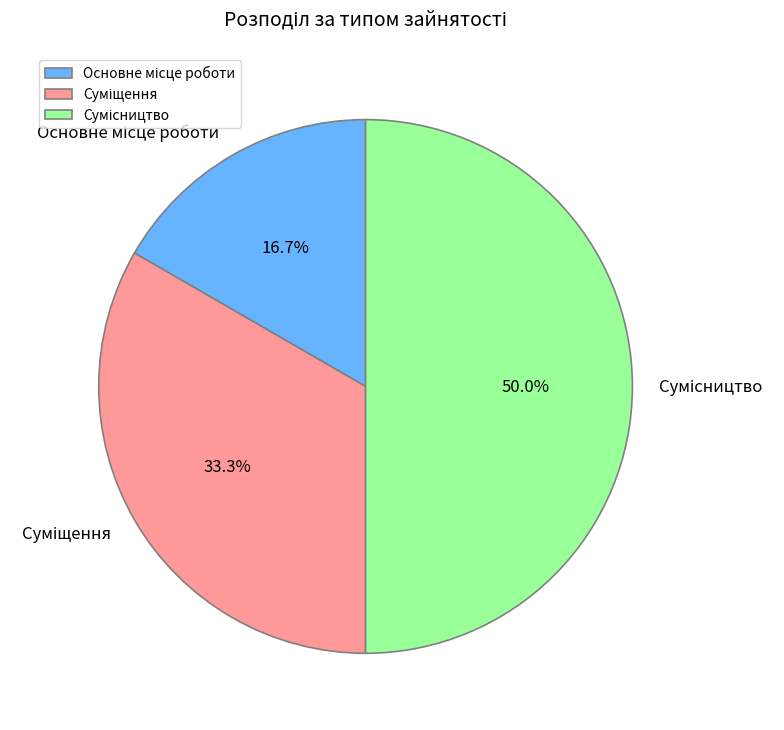

What is the smallest slice in the pie chart?

Основне місце роботи